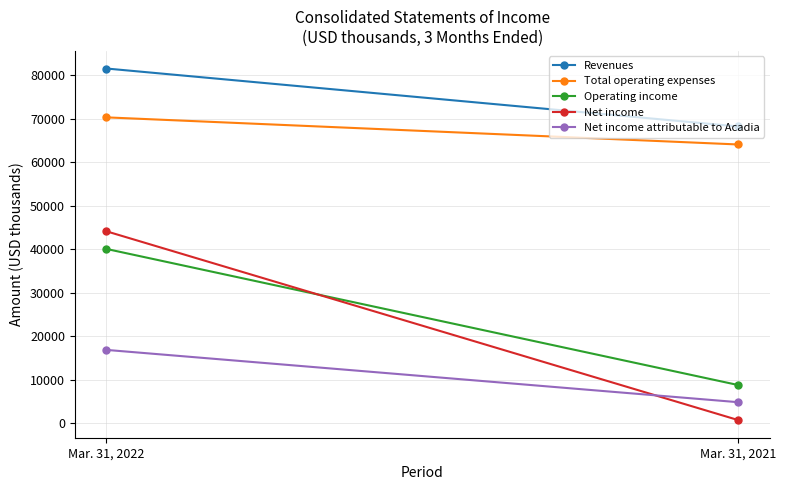

What is the sum of all Revenues values?

149694